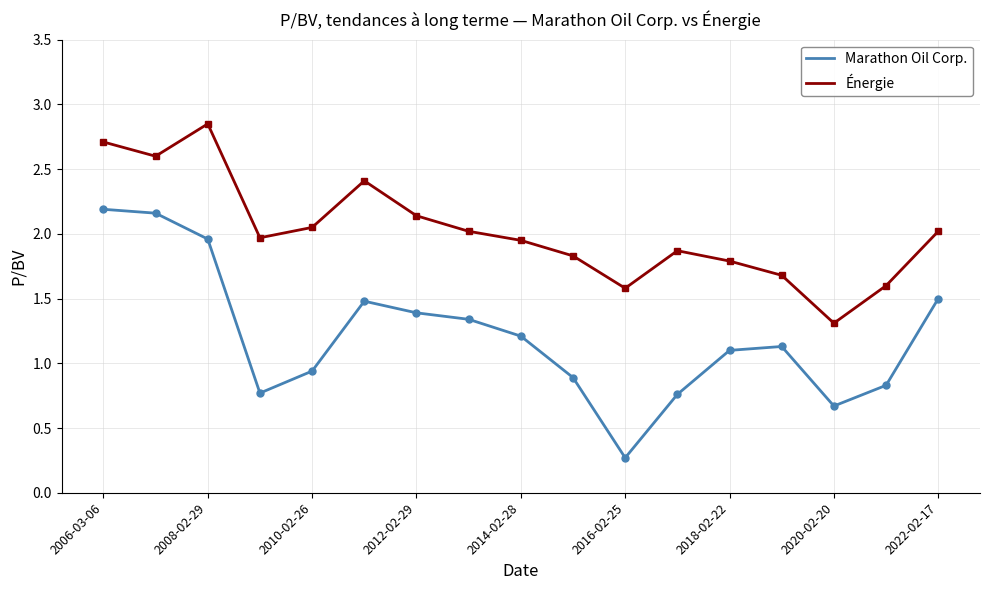

Which series has the largest total across all categories?

Énergie